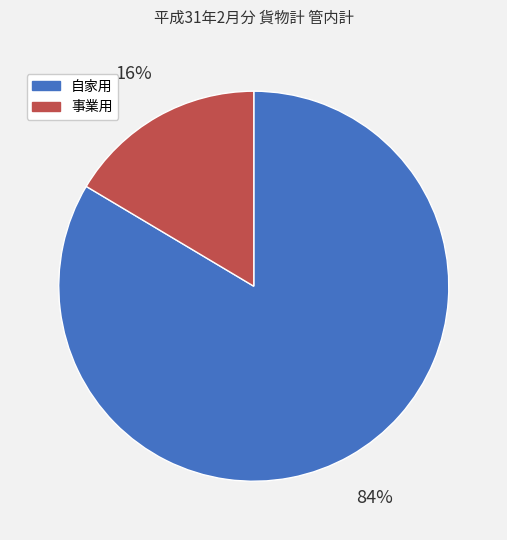

To the nearest percent, what percentage of the pie is 自家用?

84%